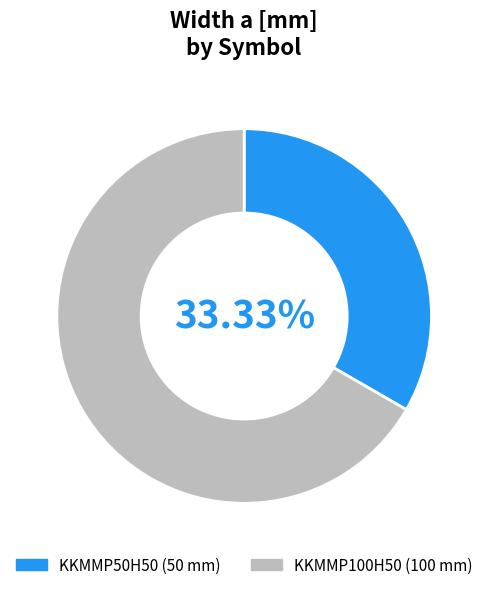

What percentage is the KKMMP100H50 slice, to the nearest percent?

67%